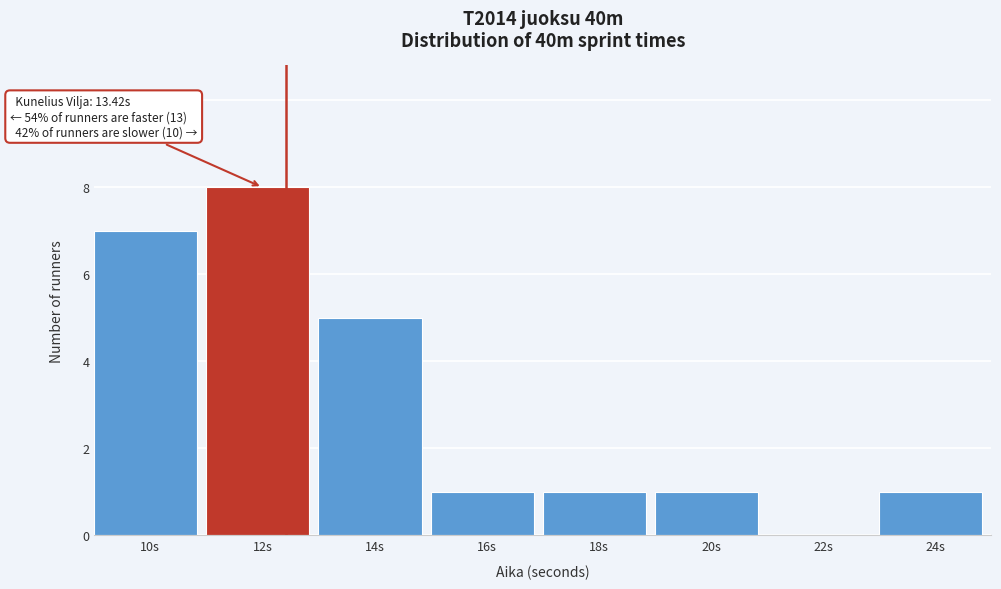

Reading right to left, transcribe all the data shown in this chart.

24s=1	22s=0	20s=1	18s=1	16s=1	14s=5	12s=8	10s=7